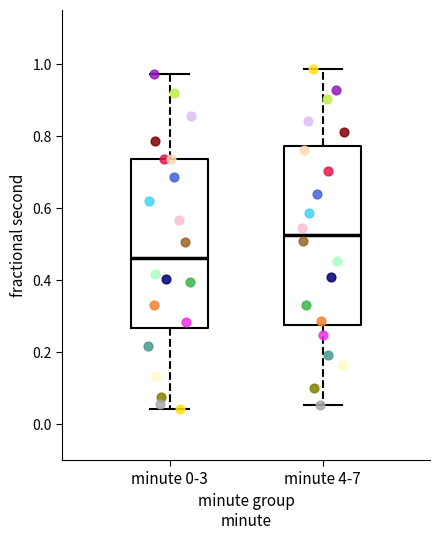

Where does the upper whisker of the box for minute 4-7 end on the y-axis? The values are not printed on the chart, so give them approximately, as read against the axis.

0.98